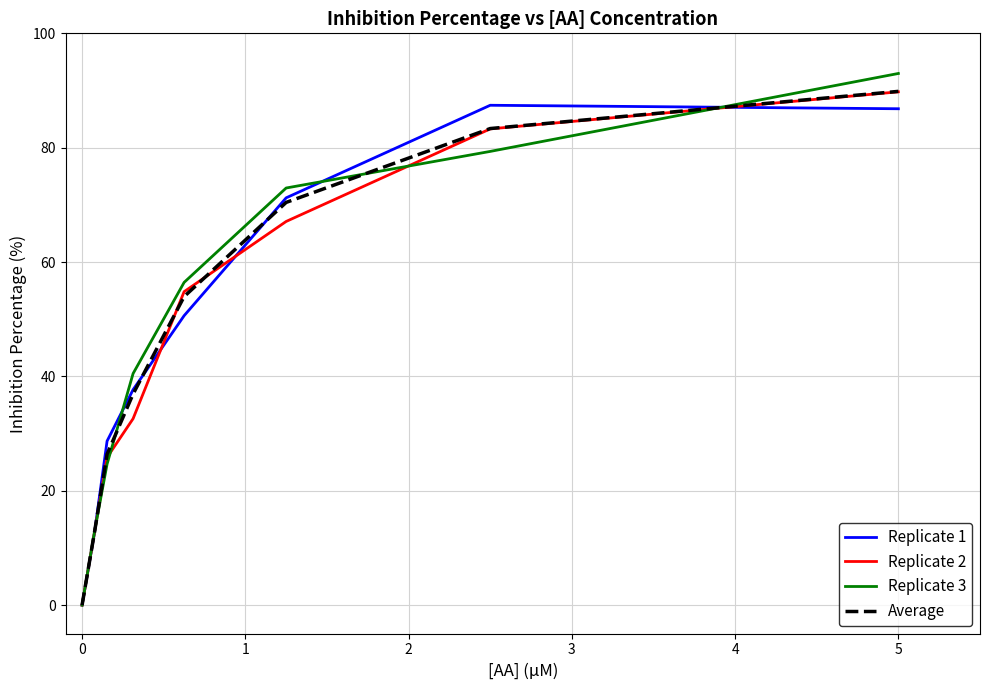

Which series has the widest spread of values?

Replicate 3